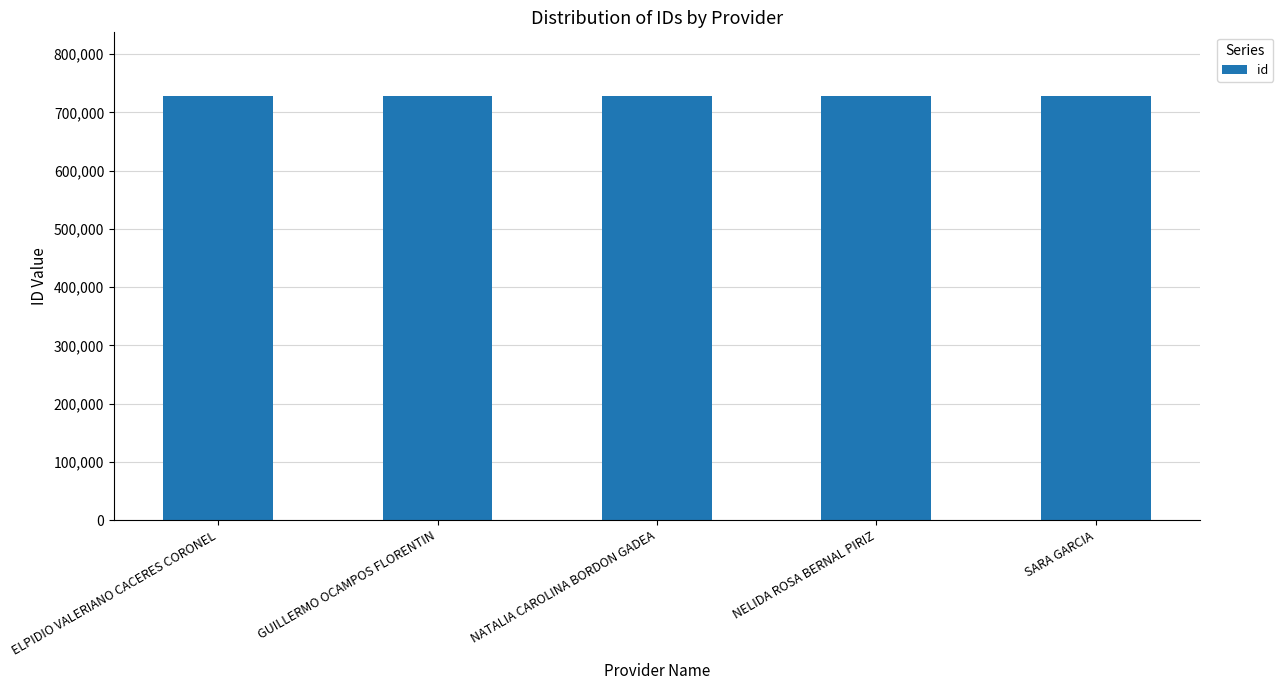

What value does the data have at NELIDA ROSA BERNAL PIRIZ?

728423